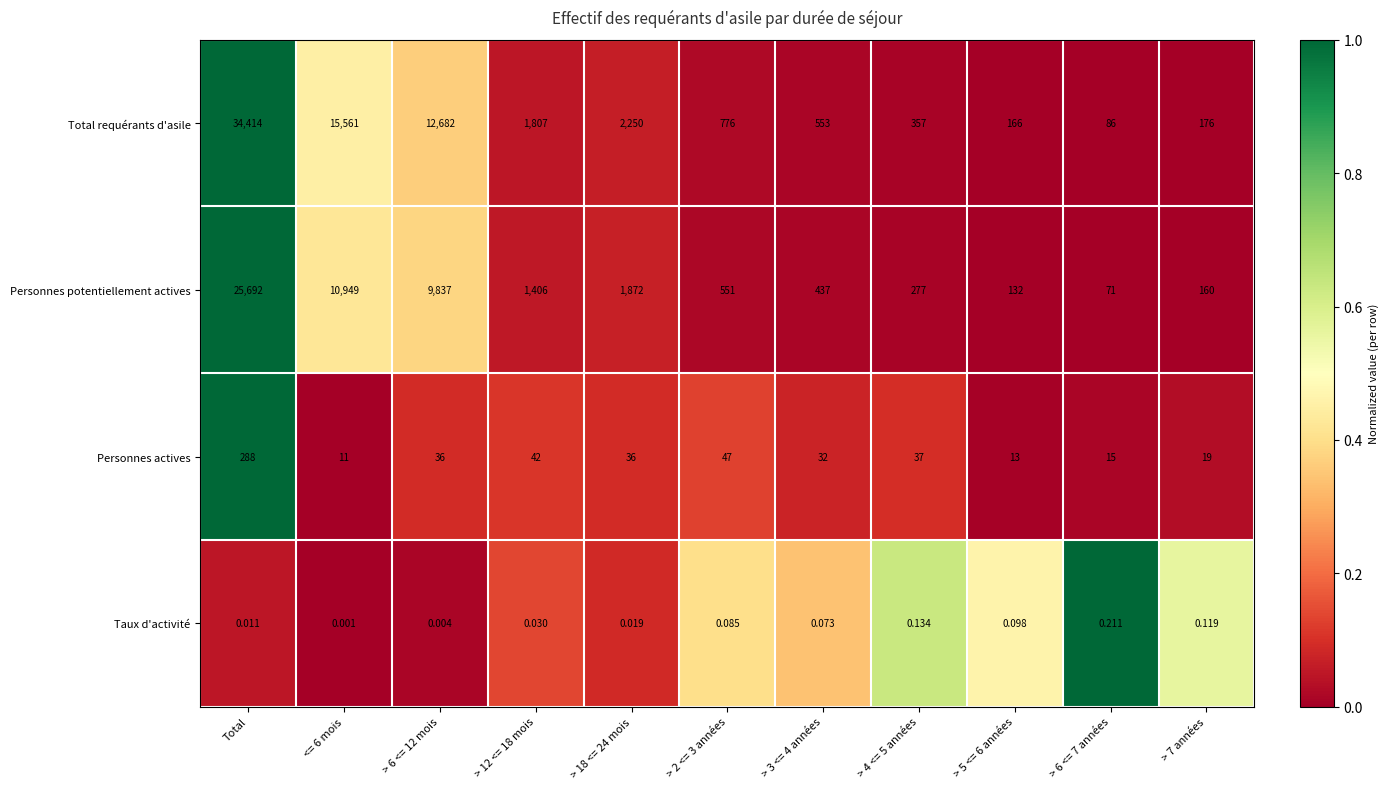

Which series has the largest total across all categories?

Total requérants d'asile